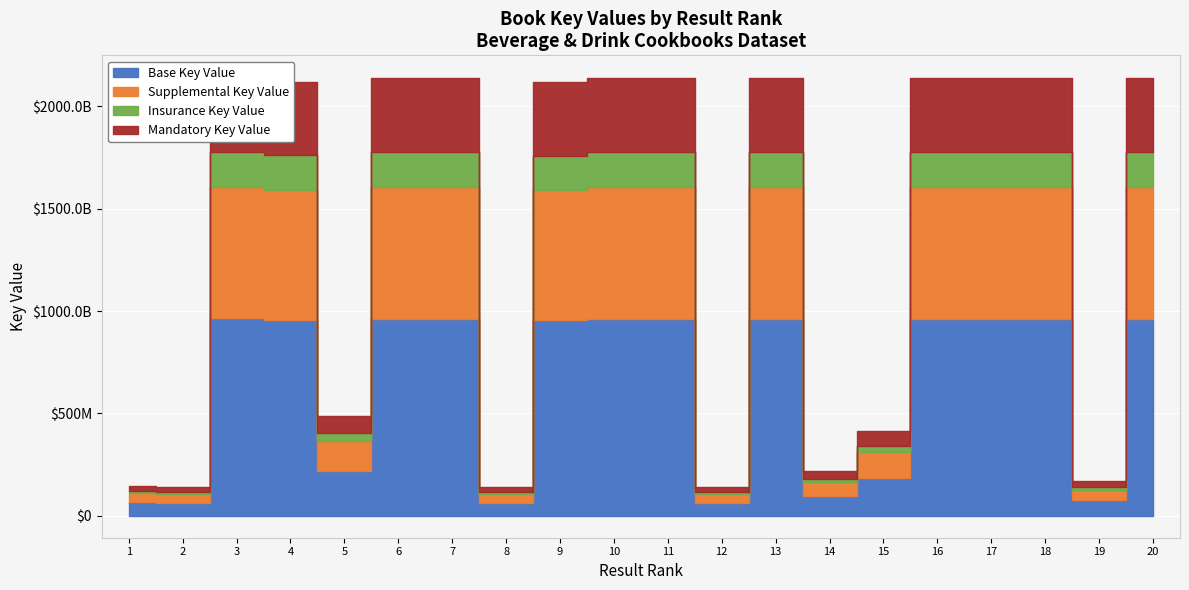

Rank the categories by value from highest to lowest.

3, 7, 16, 18, 17, 13, 20, 6, 11, 10, 4, 9, 5, 15, 14, 19, 1, 8, 12, 2